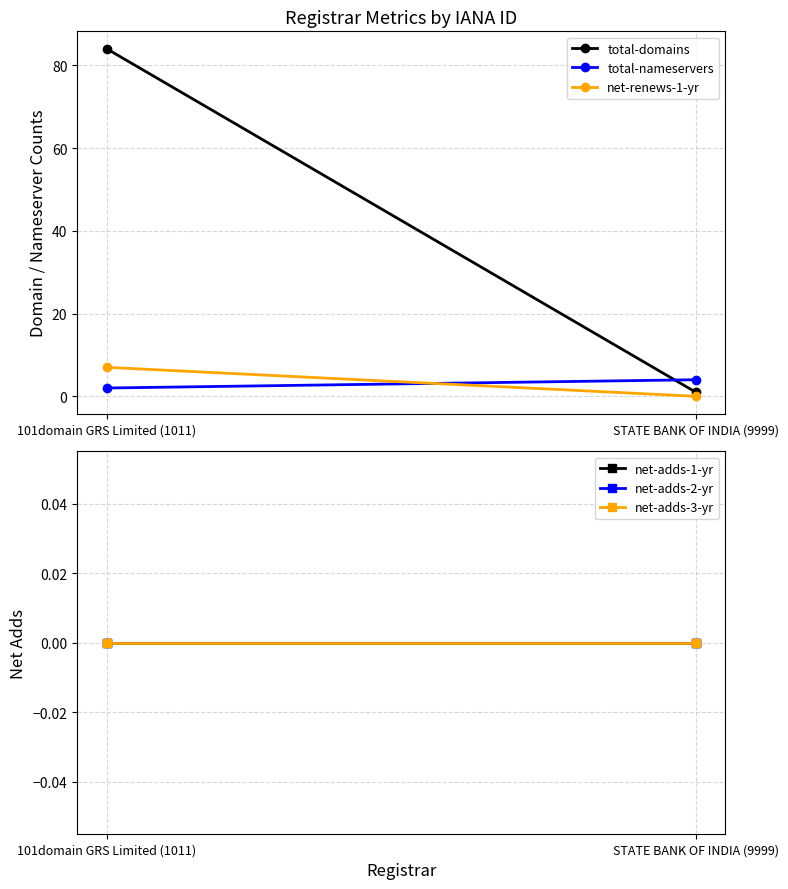

The value of total-domains at STATE BANK OF INDIA (9999) is 1. True or false?

True